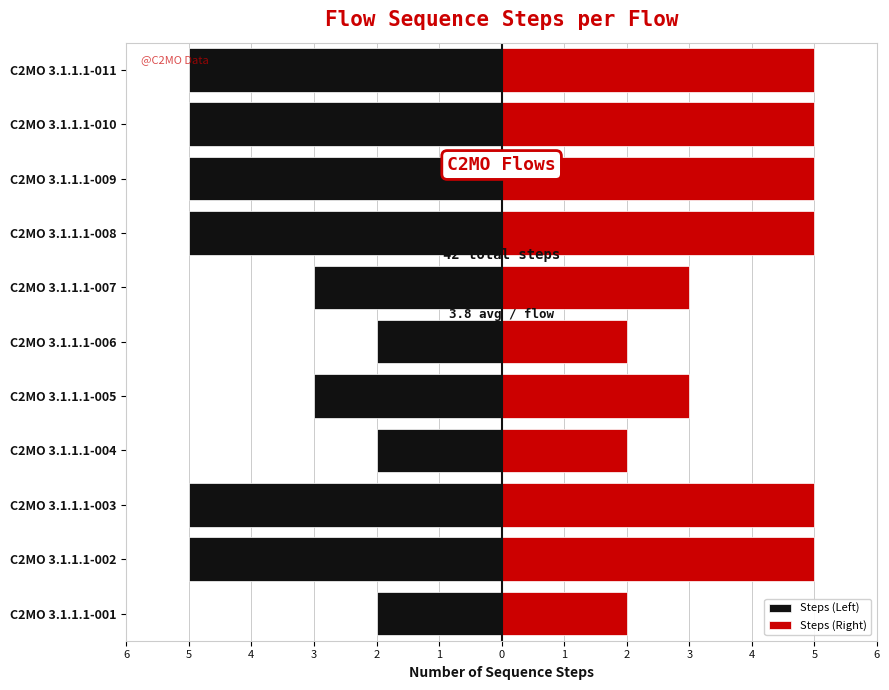

What is the difference between the second highest and second lowest values in the Steps (Right) series?

3